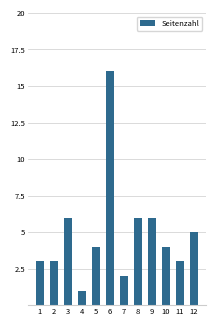

What is the value of the 10th bar from the left?

4